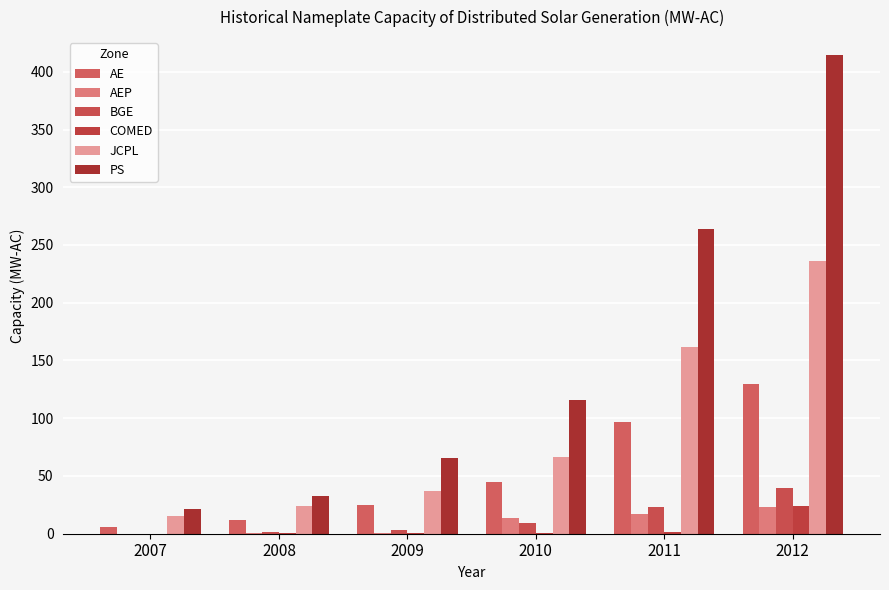

List the series in order of their peak value, lowest first.

AEP, COMED, BGE, AE, JCPL, PS